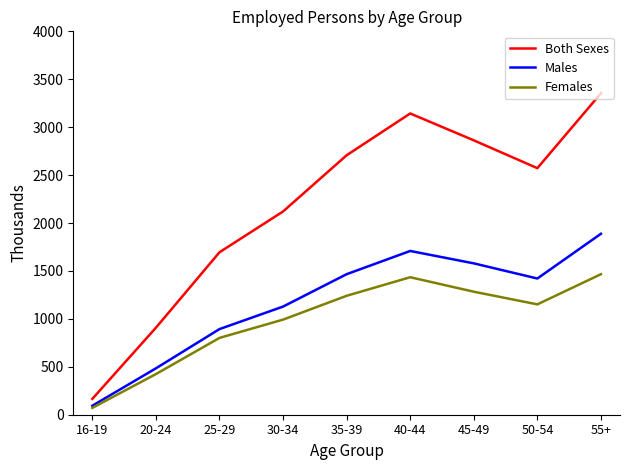

Reading left to right, list all the values displayed in this chart.

Both Sexes: 16-19=165.5	20-24=908.0	25-29=1695.0	30-34=2120.6	35-39=2707.0	40-44=3143.0	45-49=2862.7	50-54=2572.4	55+=3353.9
Males: 16-19=93.8	20-24=484.0	25-29=893.5	30-34=1128.3	35-39=1466.2	40-44=1708.5	45-49=1579.2	50-54=1421.1	55+=1887.8
Females: 16-19=71.7	20-24=424.0	25-29=801.5	30-34=992.3	35-39=1240.8	40-44=1434.5	45-49=1283.5	50-54=1151.3	55+=1466.1